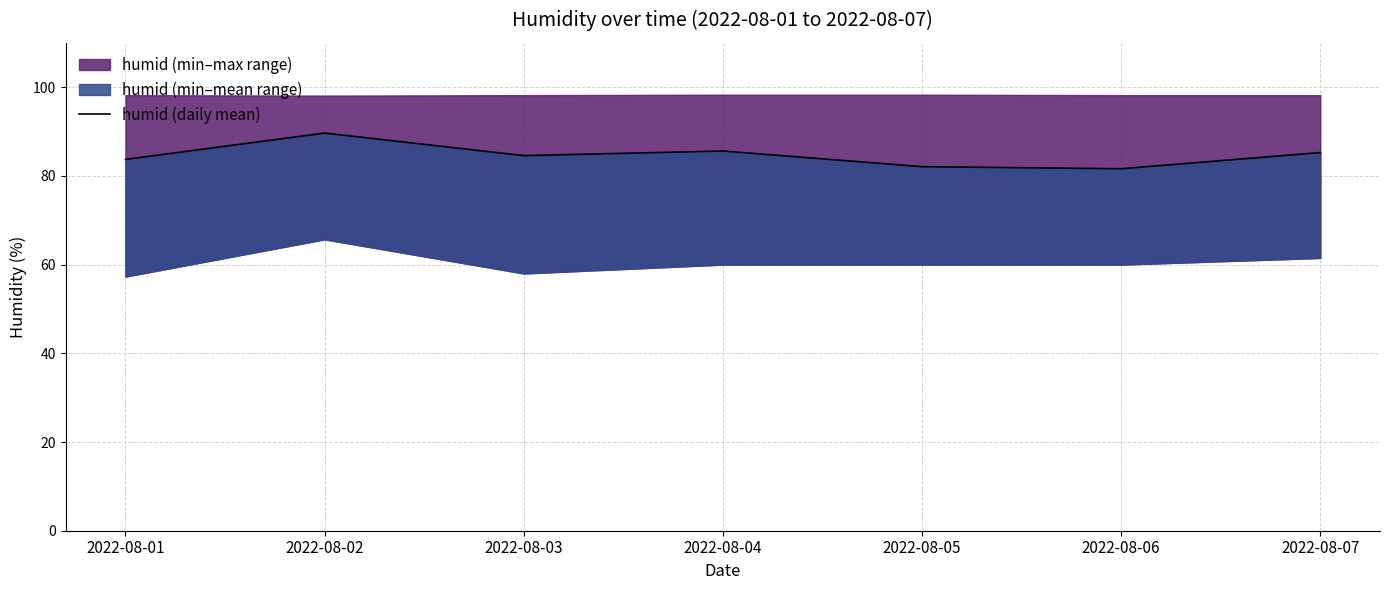

At which label is the value closest to 85?

2022-08-07